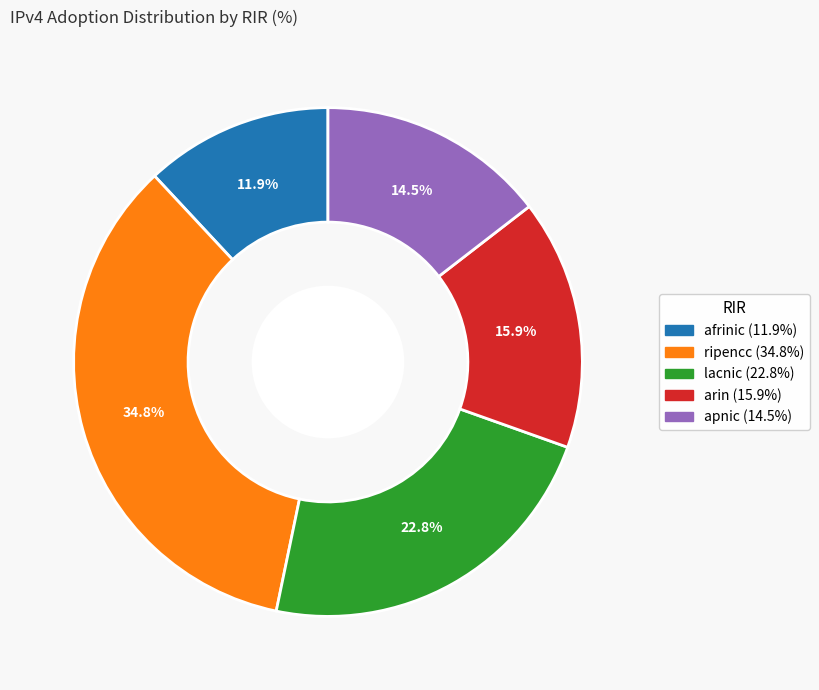

To the nearest percent, what is the average slice percentage?

20%